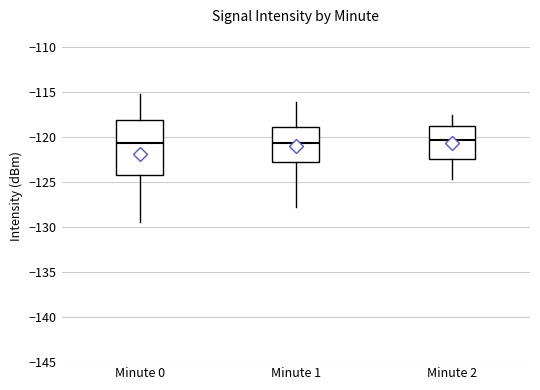

Where is the lower edge of the box for Minute 2 on the y-axis? The values are not printed on the chart, so give them approximately, as read against the axis.

-122.5